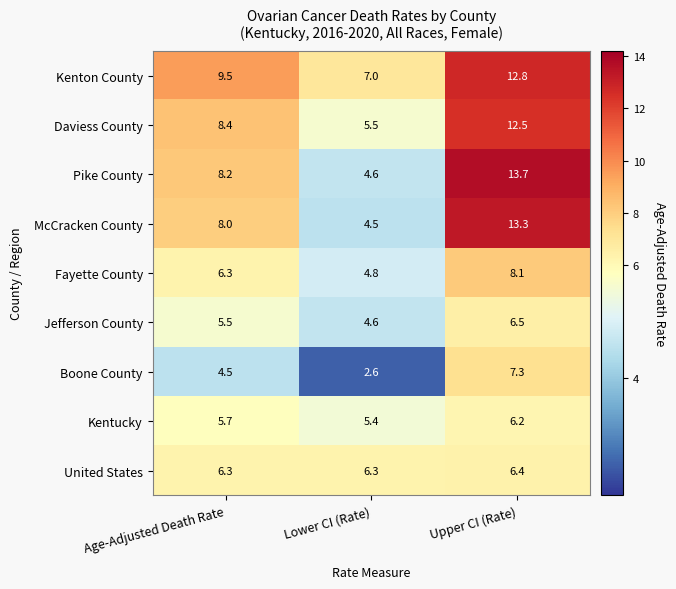

Which series changed the most between Age-Adjusted Death Rate and Upper CI (Rate)?

Pike County